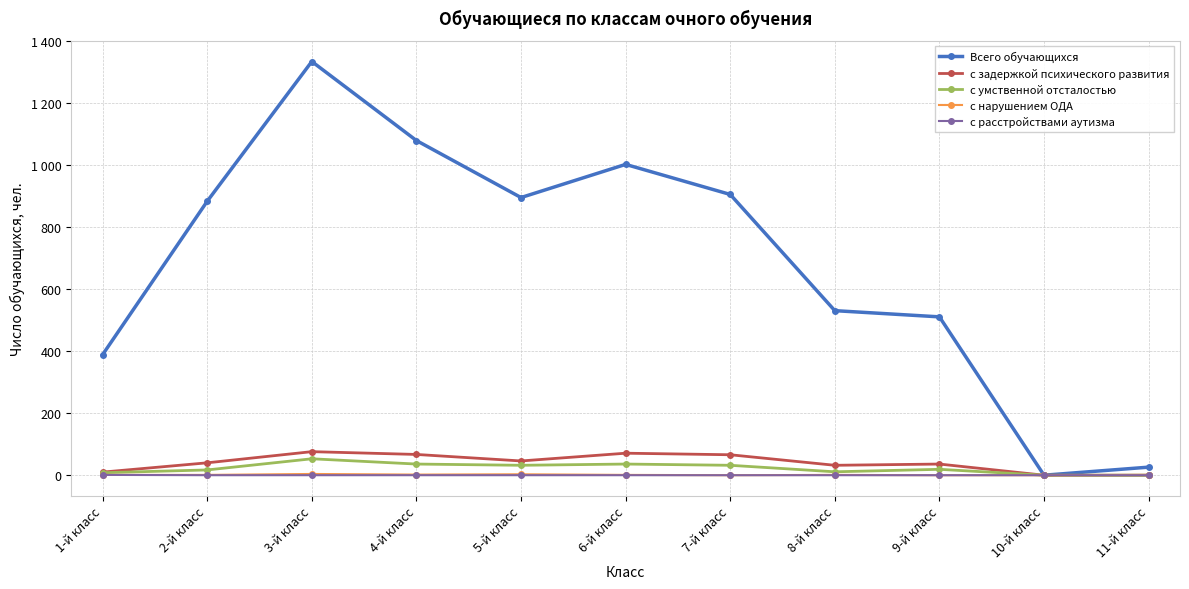

What is the difference between the second highest and second lowest values in the с задержкой психического развития series?

71